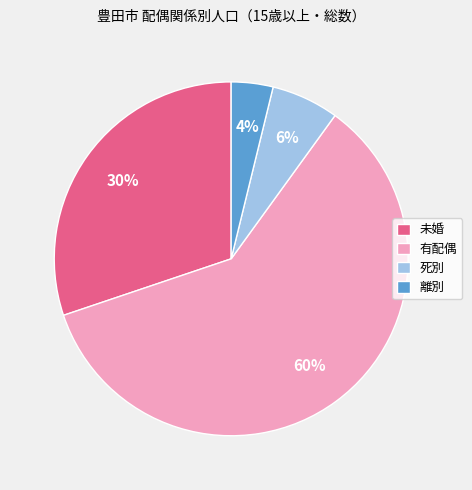

Rank the categories by value from highest to lowest.

有配偶, 未婚, 死別, 離別